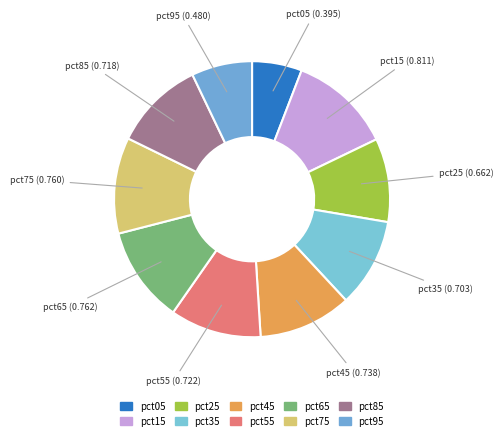

Which has a higher value, pct45 or pct75?

pct75